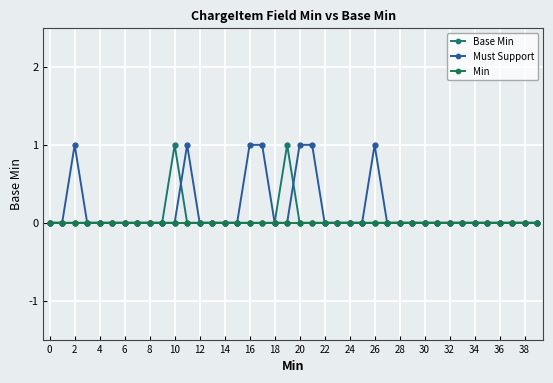

Count the number of data series in this chart.

3